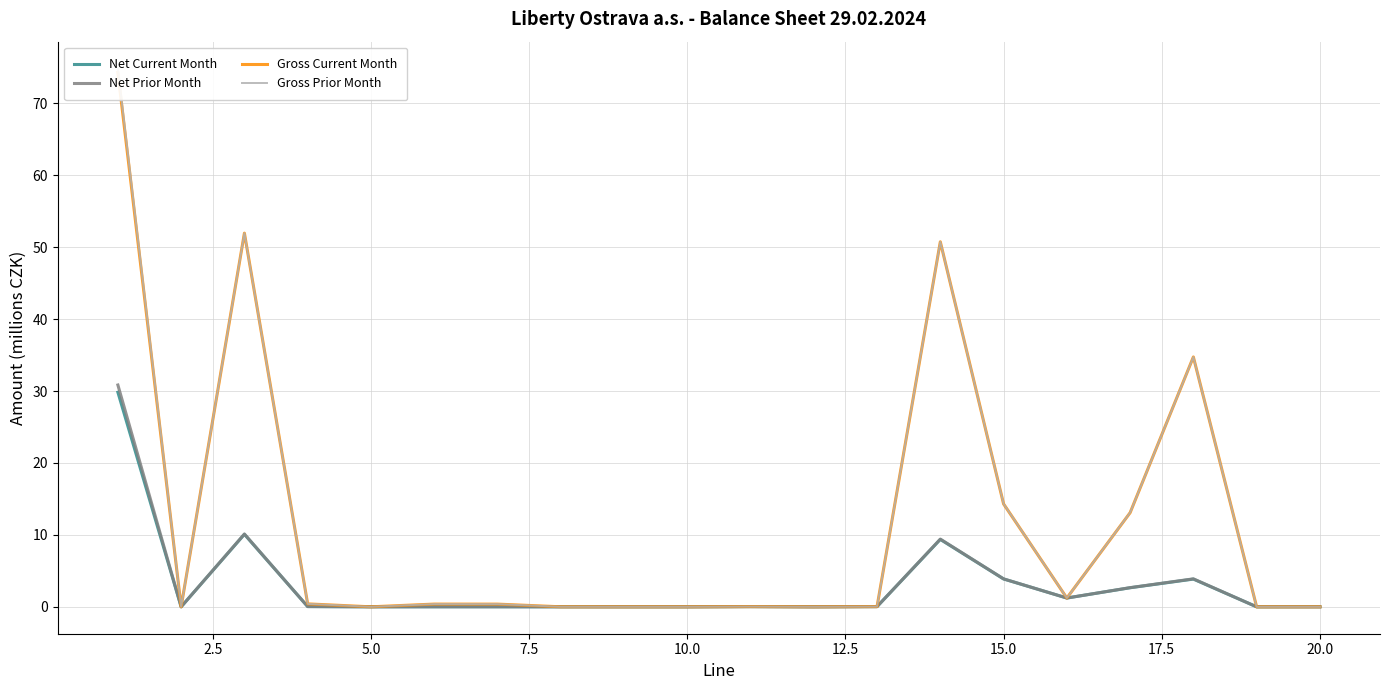

How many values in Net Prior Month are above zero?

14